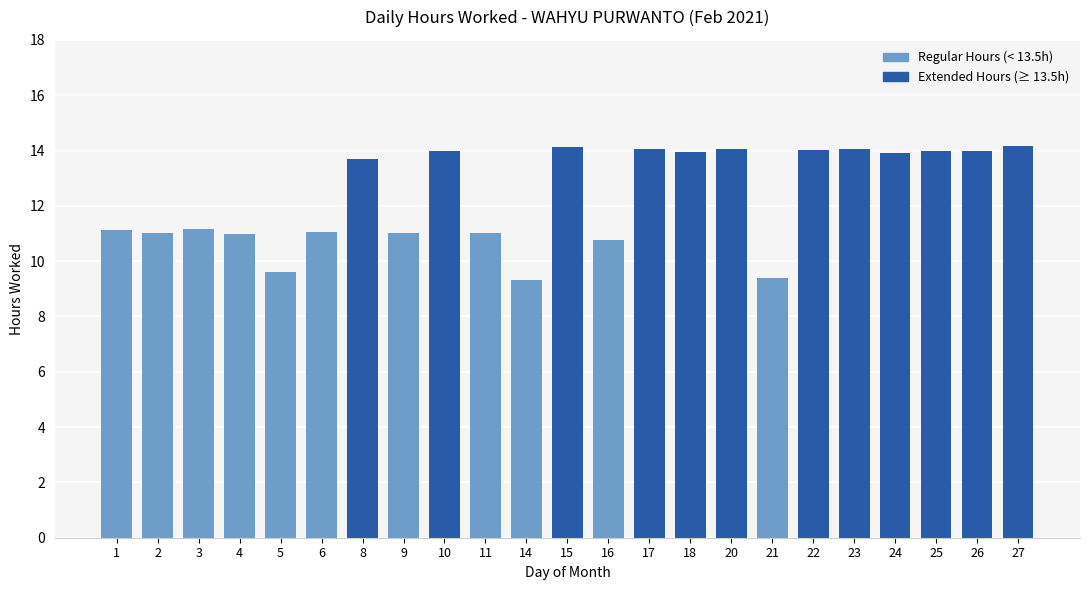

The chart shows a value of 13.9 at 18. True or false?

True